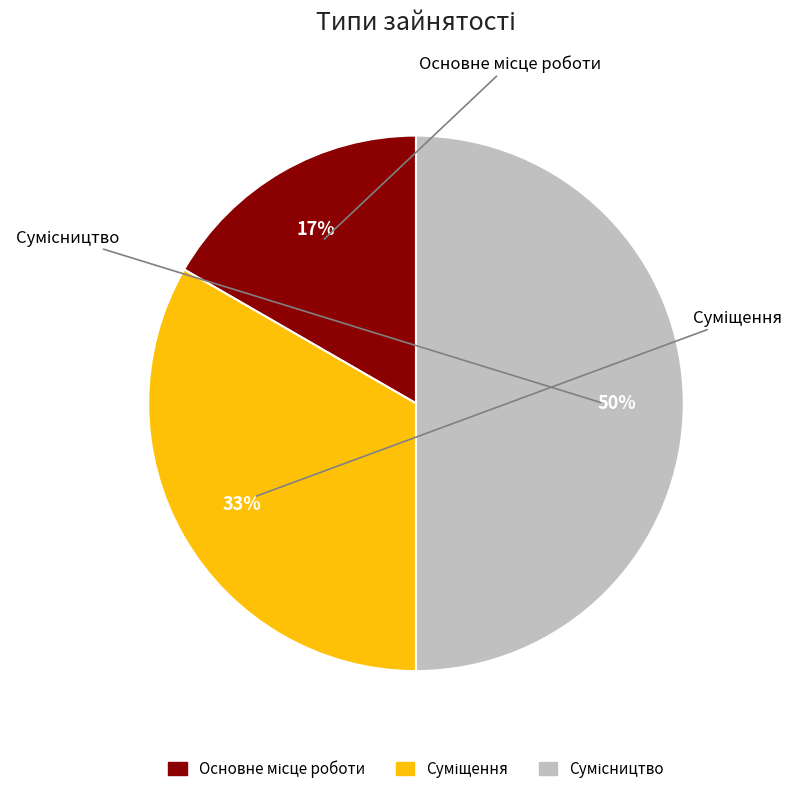

To the nearest percent, what is the average slice percentage?

33%